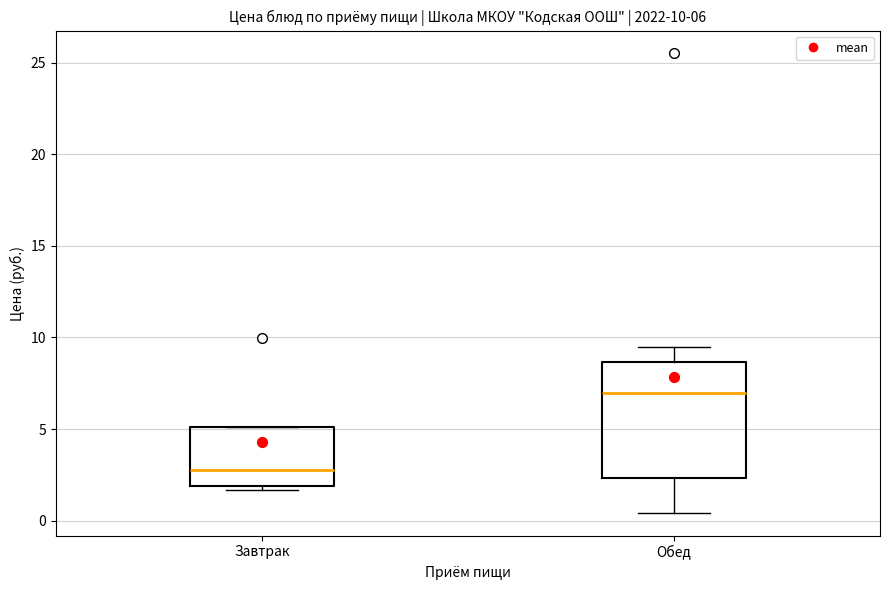

Comparing the boxes themselves (not the whiskers), which one is the tallest?

Обед